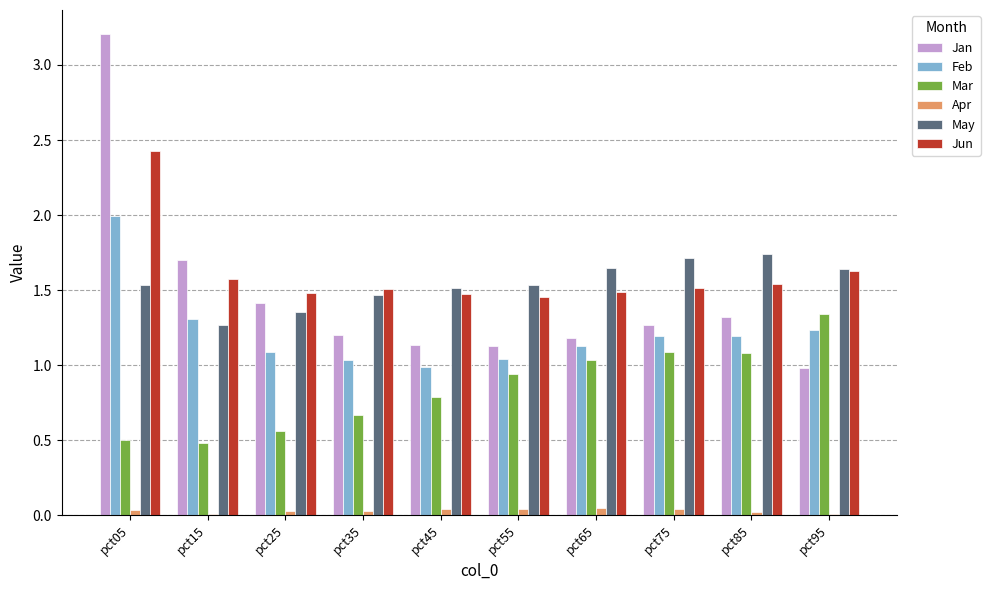

Between pct35 and pct95, which series saw the biggest shift?

Mar